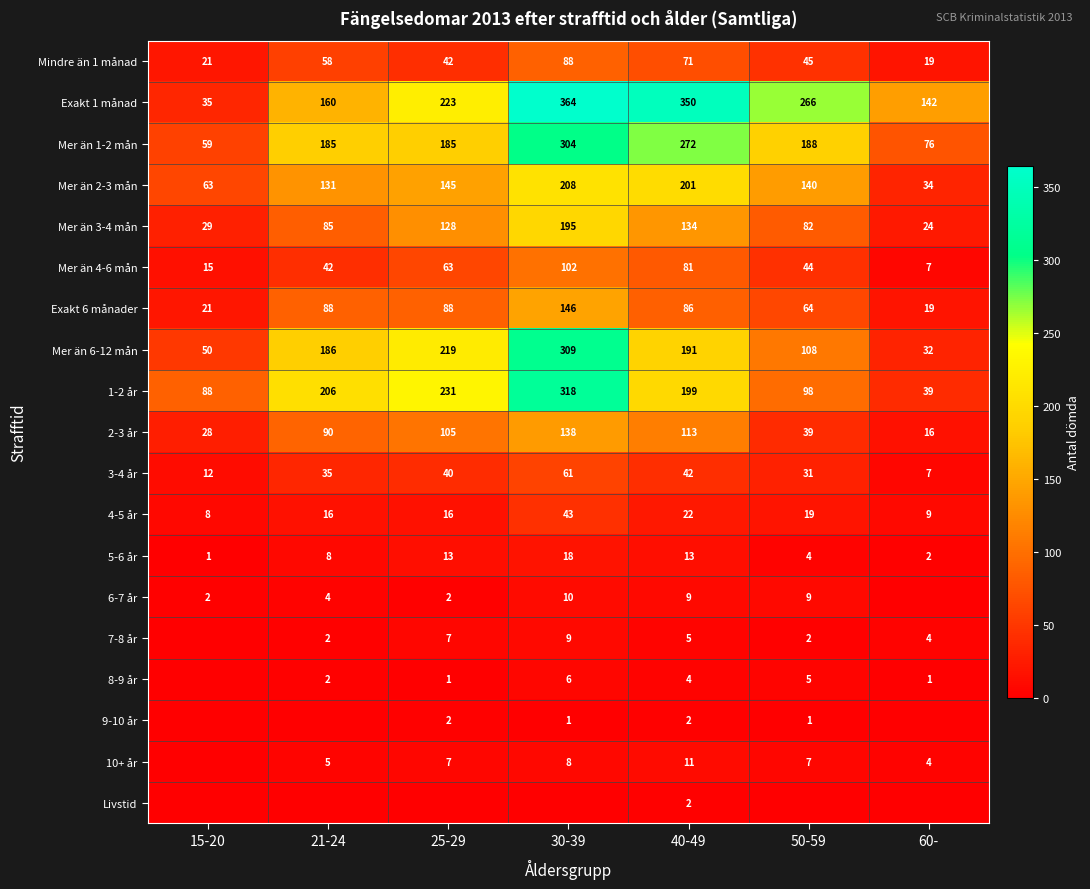

What is the total value across all series at 50-59?

1152